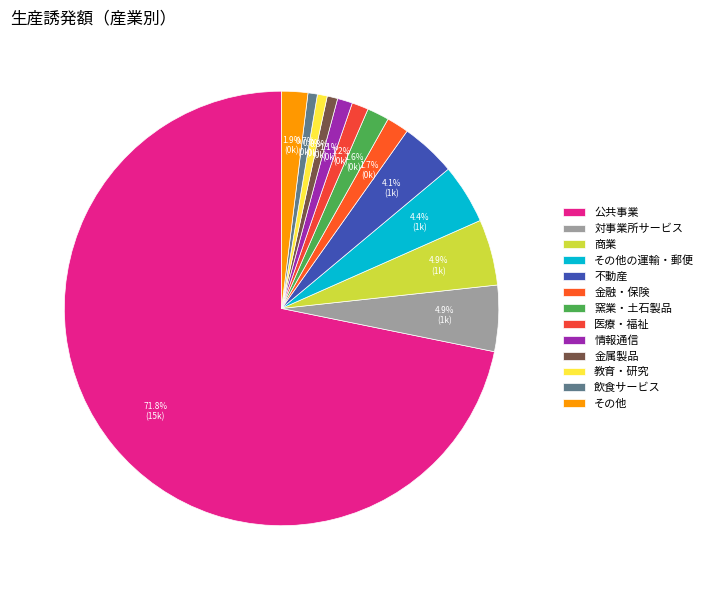

To the nearest percent, what percentage of the pie is 医療・福祉?

1%